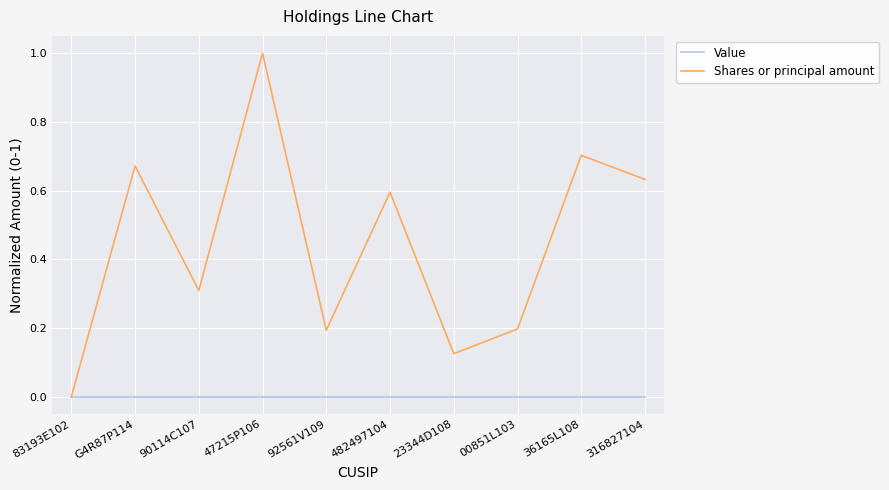

Which category has the highest value across all series?

47215P106